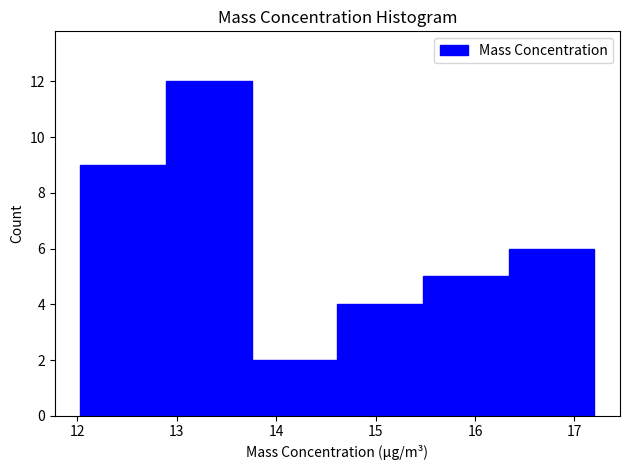

Which range on the x-axis has the tallest bar?

12.9 to 13.8